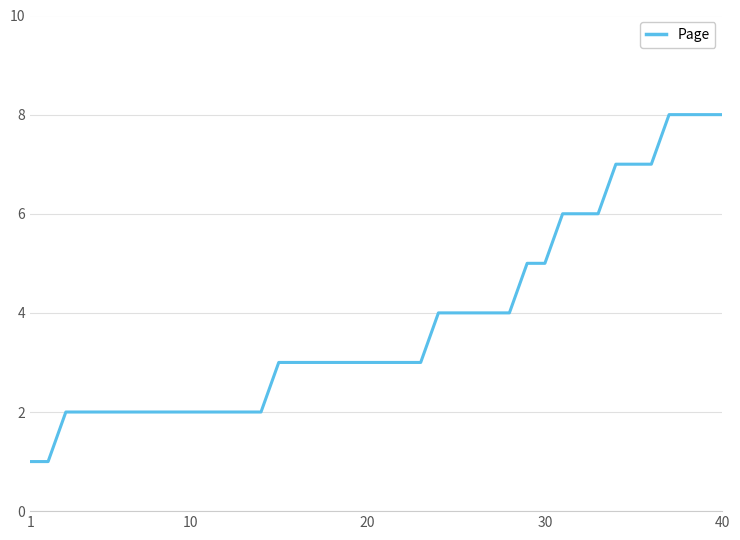

What is the greatest value displayed?

8